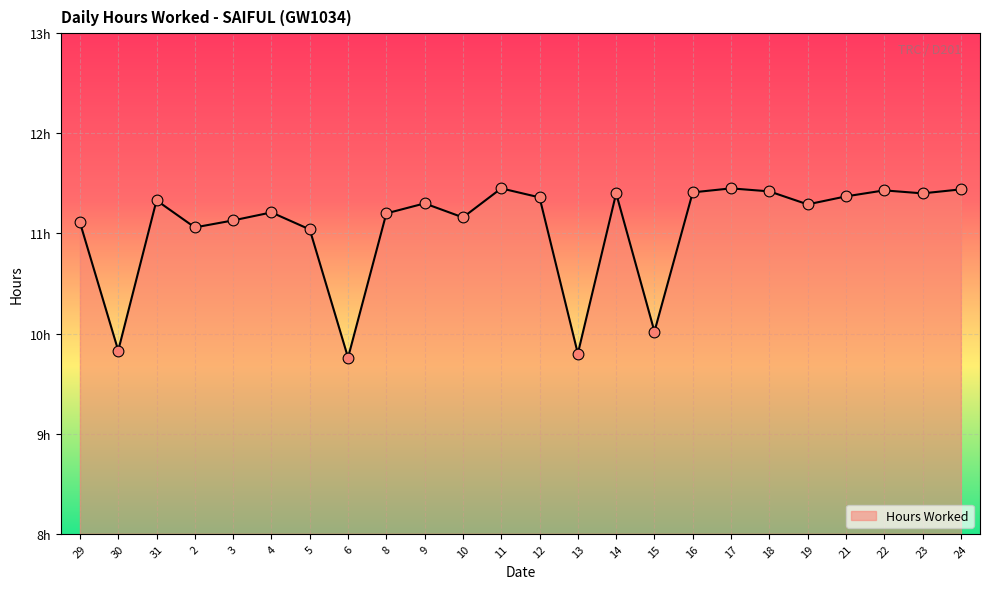

Is this an area chart (filled region under the line)?

Yes